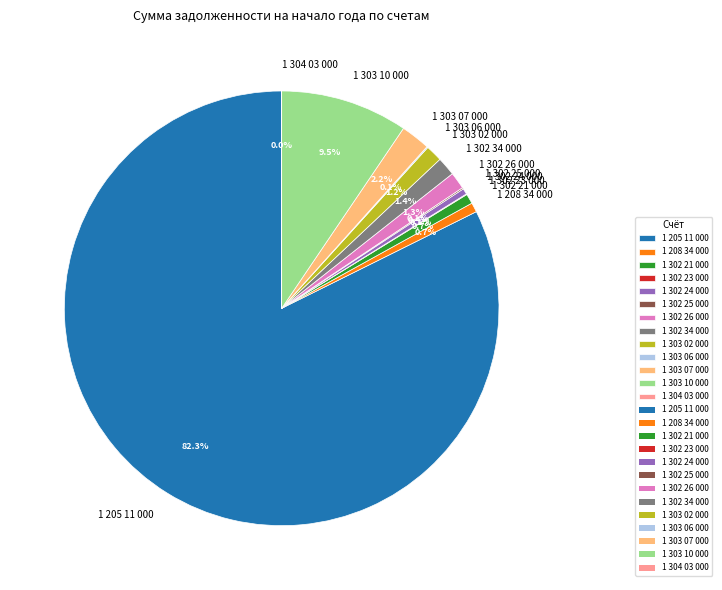

Which slice is the largest?

1 205 11 000